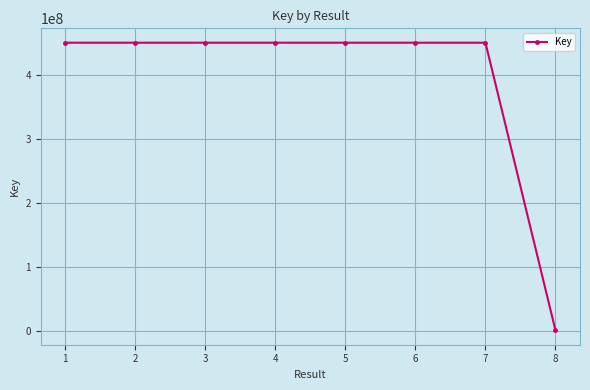

What is the value of the 8th point from the left?

262755